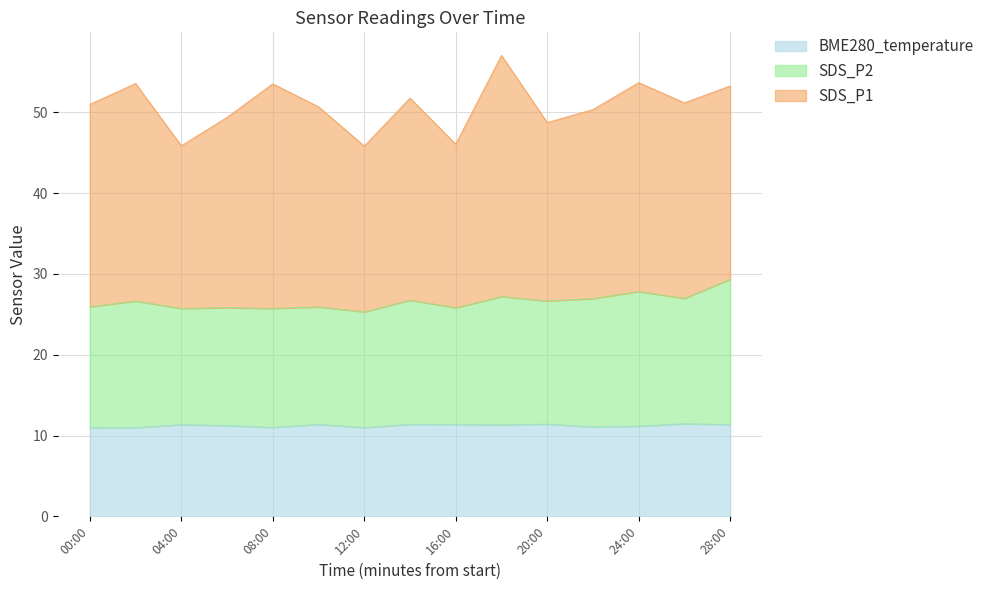

Where does the SDS_P2 series first go above 26?

02:00